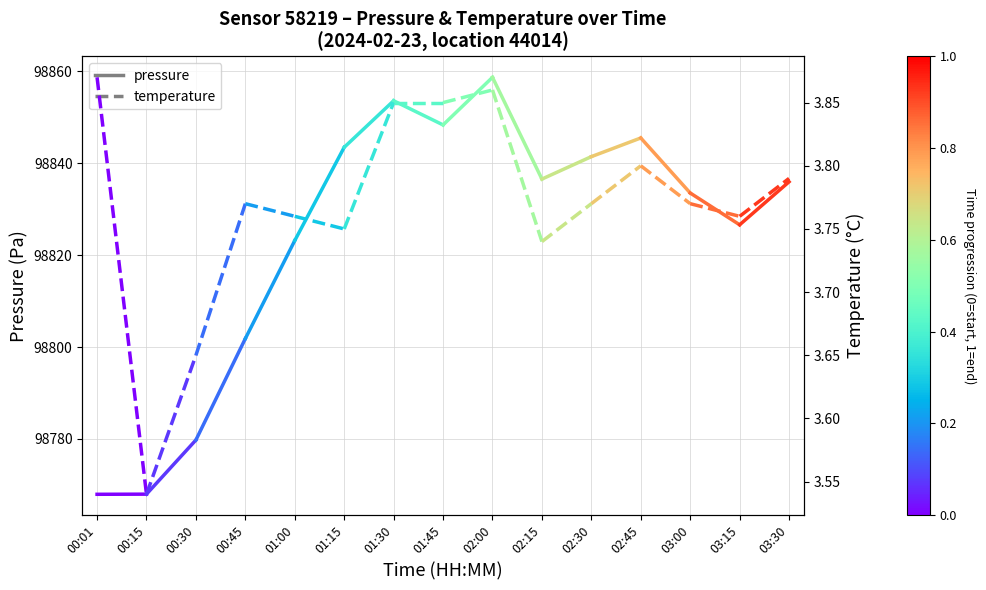

What is the highest value of the temperature series?

3.9